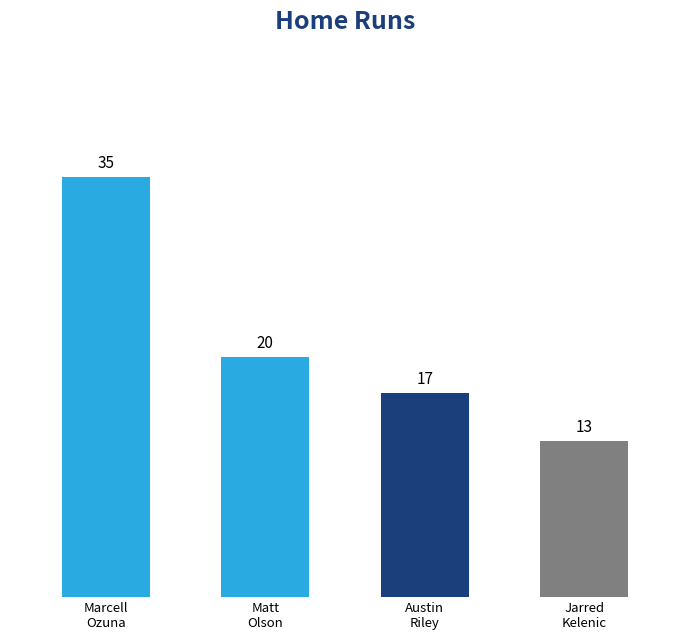

What is the difference between the maximum and minimum values?

22